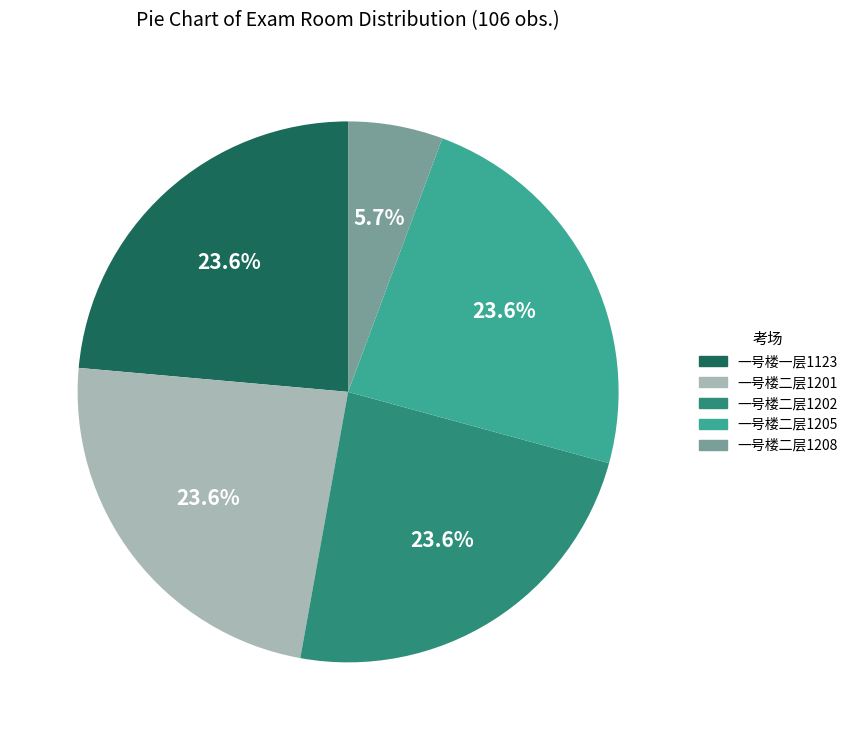

To the nearest percent, what is the difference between the largest and smallest slice percentages?

18%